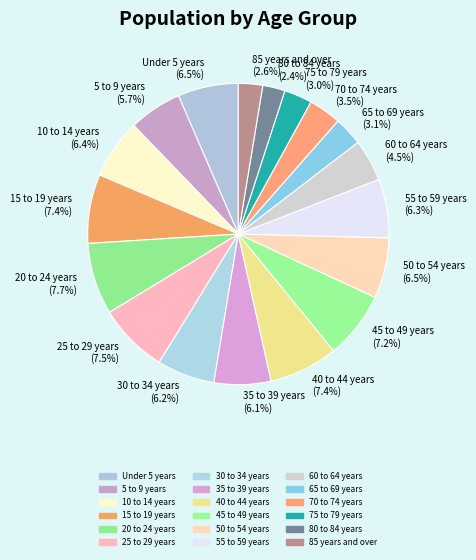

What percentage is the 5 to 9 years slice, to the nearest percent?

6%